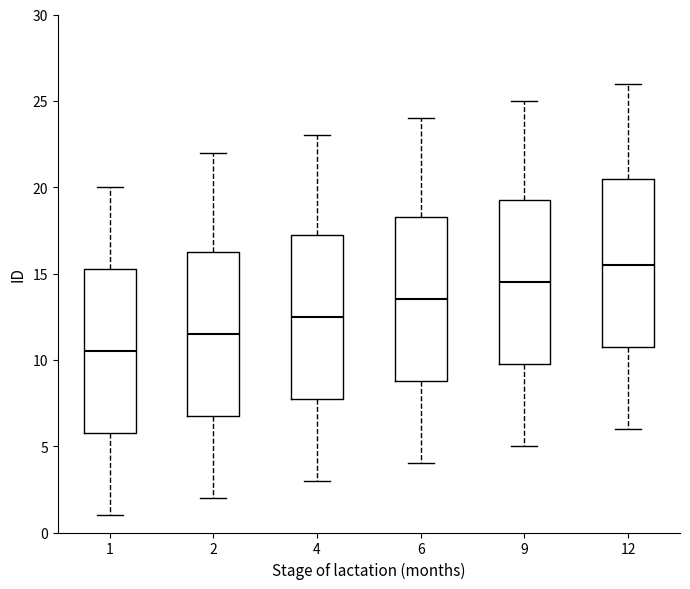

Where does the lower whisker of the box at x = 2 end on the y-axis? The values are not printed on the chart, so give them approximately, as read against the axis.

2.0